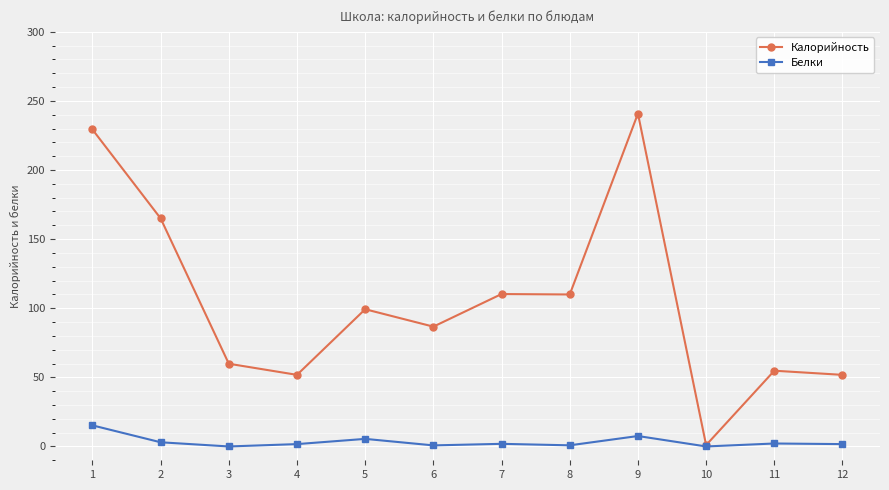

Which series has the largest range (max minus min)?

Калорийность